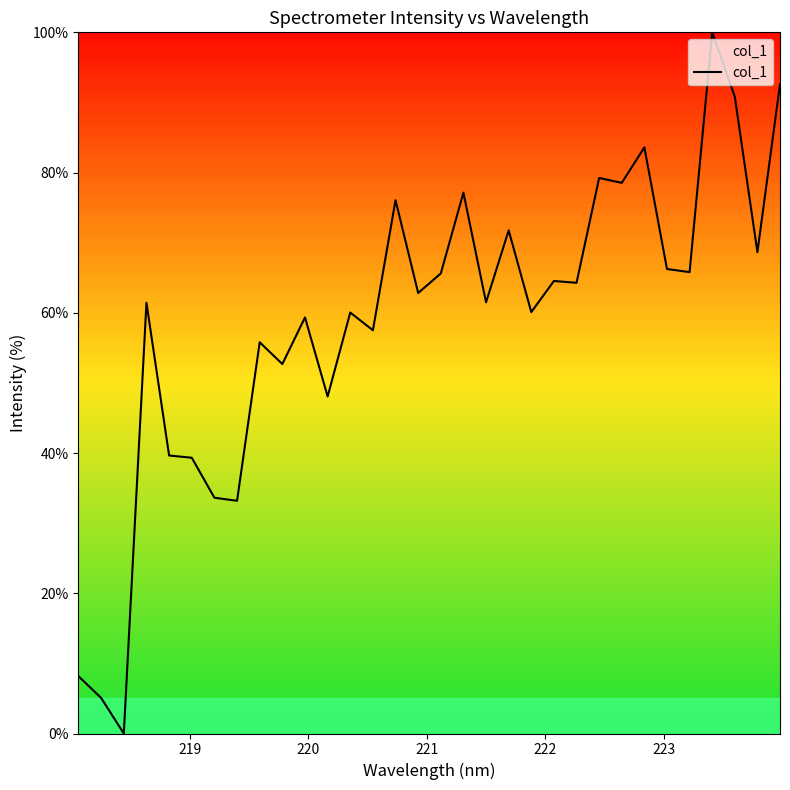

What is the difference between the maximum and minimum values?

100.0